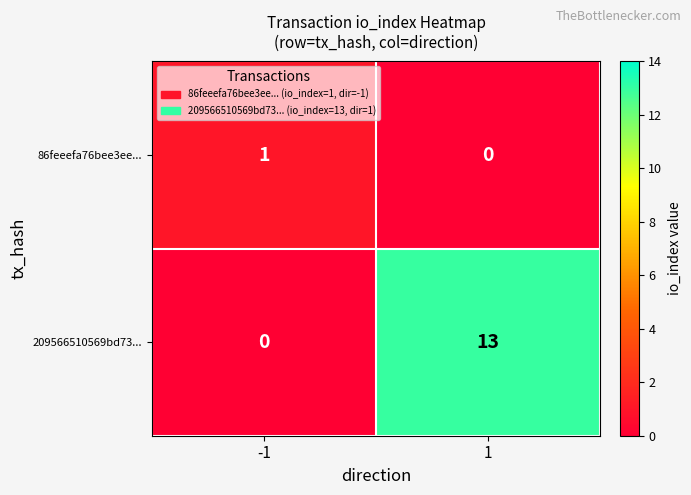

How many positive values does the 86feeefa76bee3ee... series have?

1